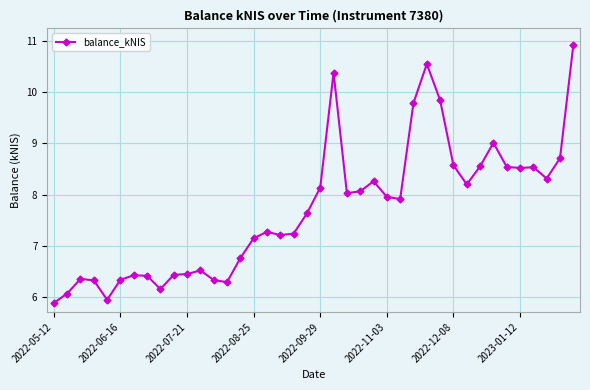

What is the value of the 32nd point from the left?

8.2